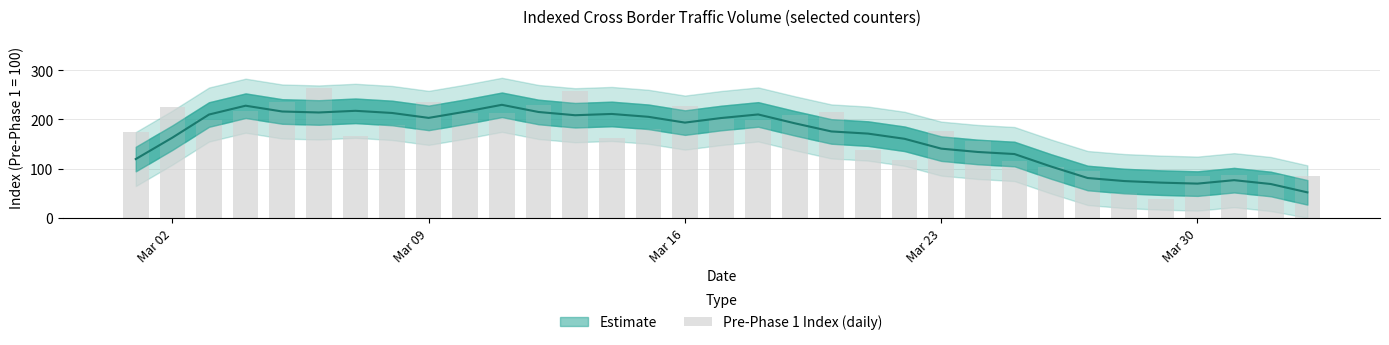

How many bars are there in total?

33